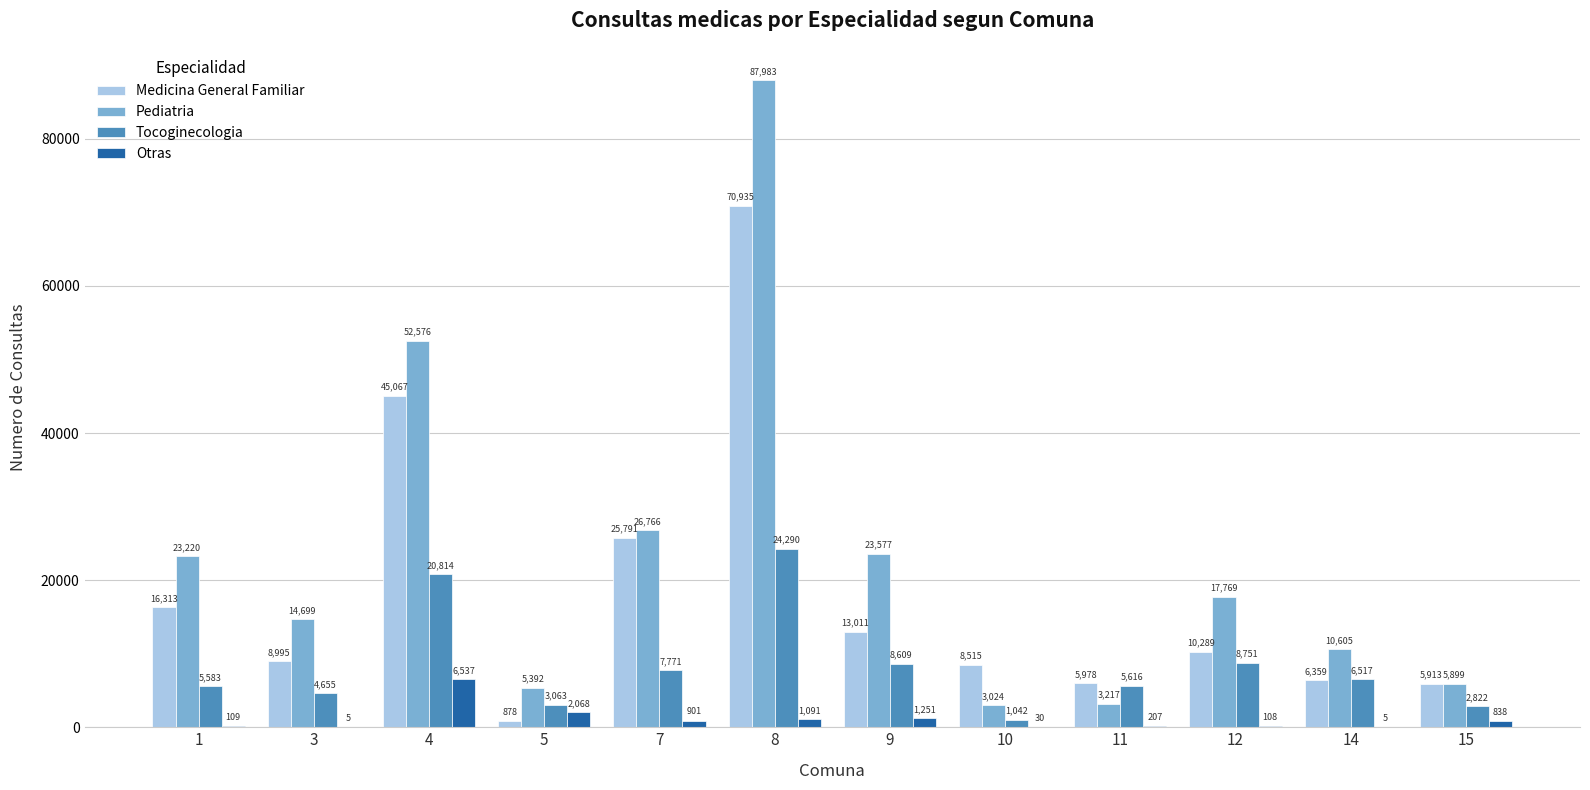

Reading left to right, list all the values displayed in this chart.

Medicina General Familiar: 1=16313	3=8995	4=45067	5=878	7=25791	8=70935	9=13011	10=8515	11=5978	12=10289	14=6359	15=5913
Pediatria: 1=23220	3=14699	4=52576	5=5392	7=26766	8=87983	9=23577	10=3024	11=3217	12=17769	14=10605	15=5899
Tocoginecologia: 1=5583	3=4655	4=20814	5=3063	7=7771	8=24290	9=8609	10=1042	11=5616	12=8751	14=6517	15=2822
Otras: 1=109	3=5	4=6537	5=2068	7=901	8=1091	9=1251	10=30	11=207	12=108	14=5	15=838